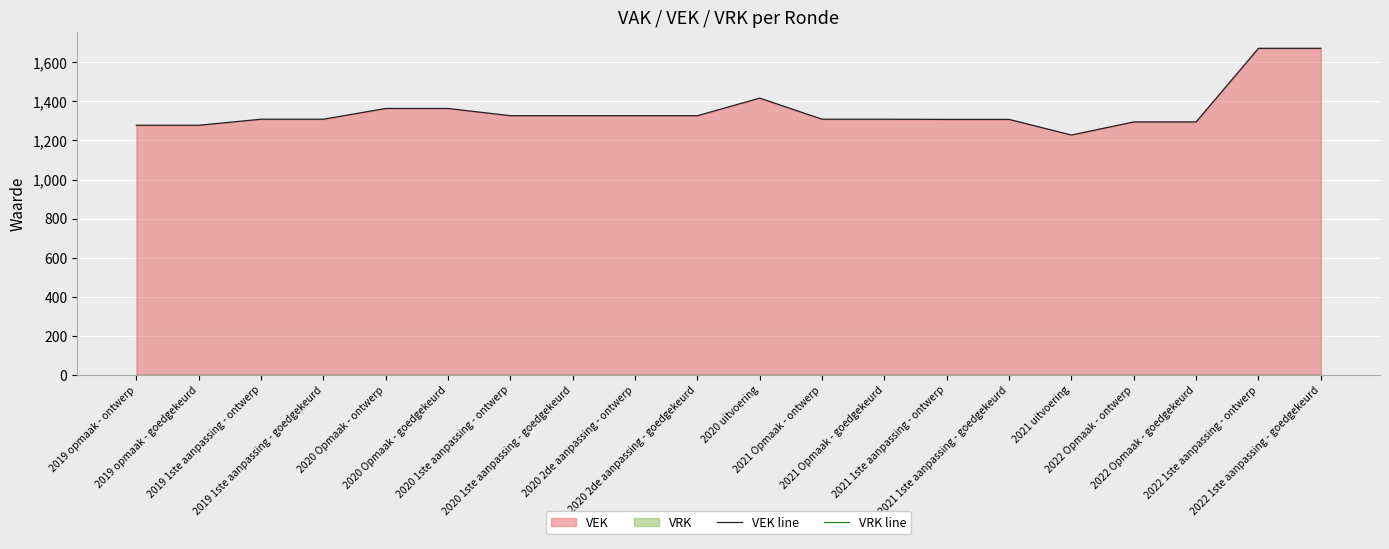

Which series changed the most between 2021 Opmaak - ontwerp and 2022 1ste aanpassing - ontwerp?

VEK line